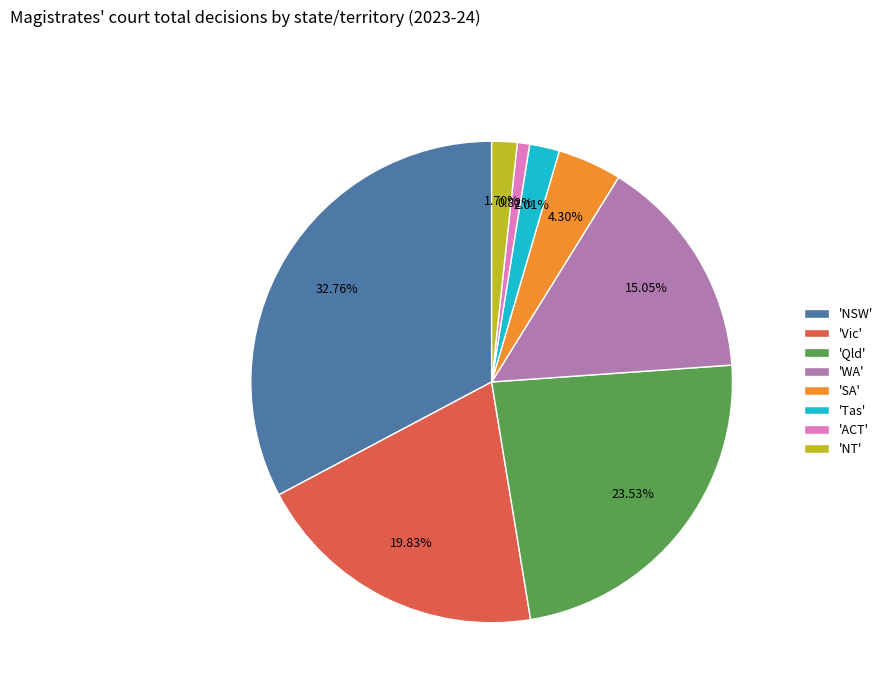

Does any single category account for the majority?

No